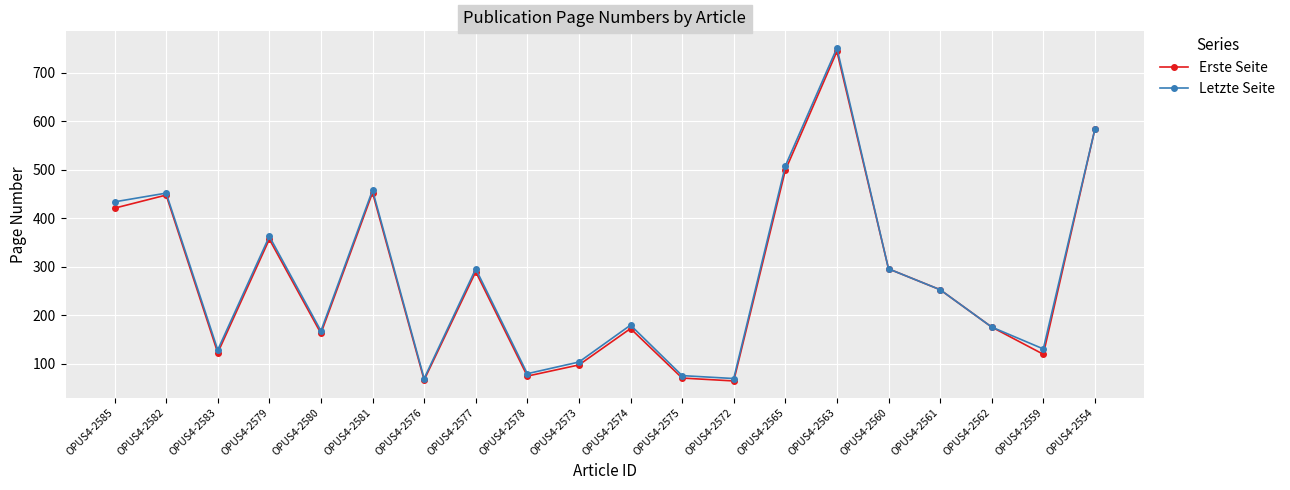

What is the difference between the maximum and second lowest values in the Letzte Seite series?

681